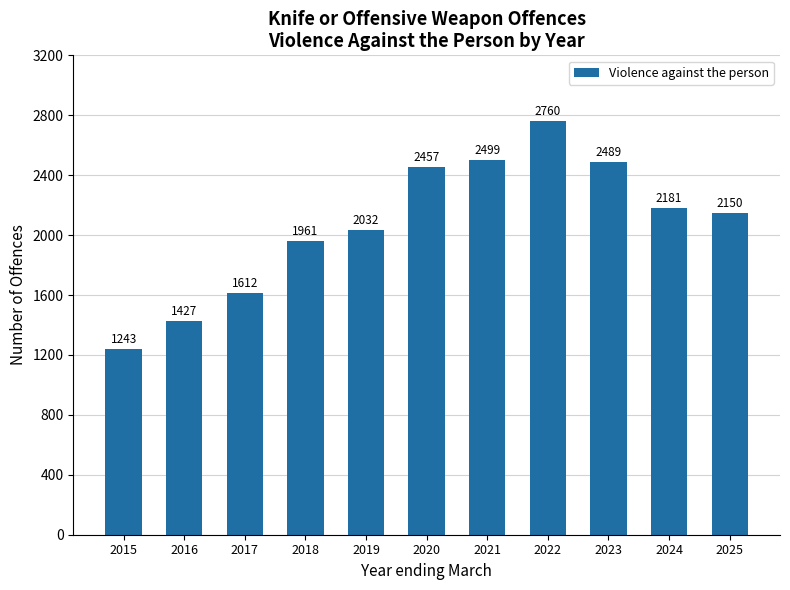

Does the chart contain any negative values?

No